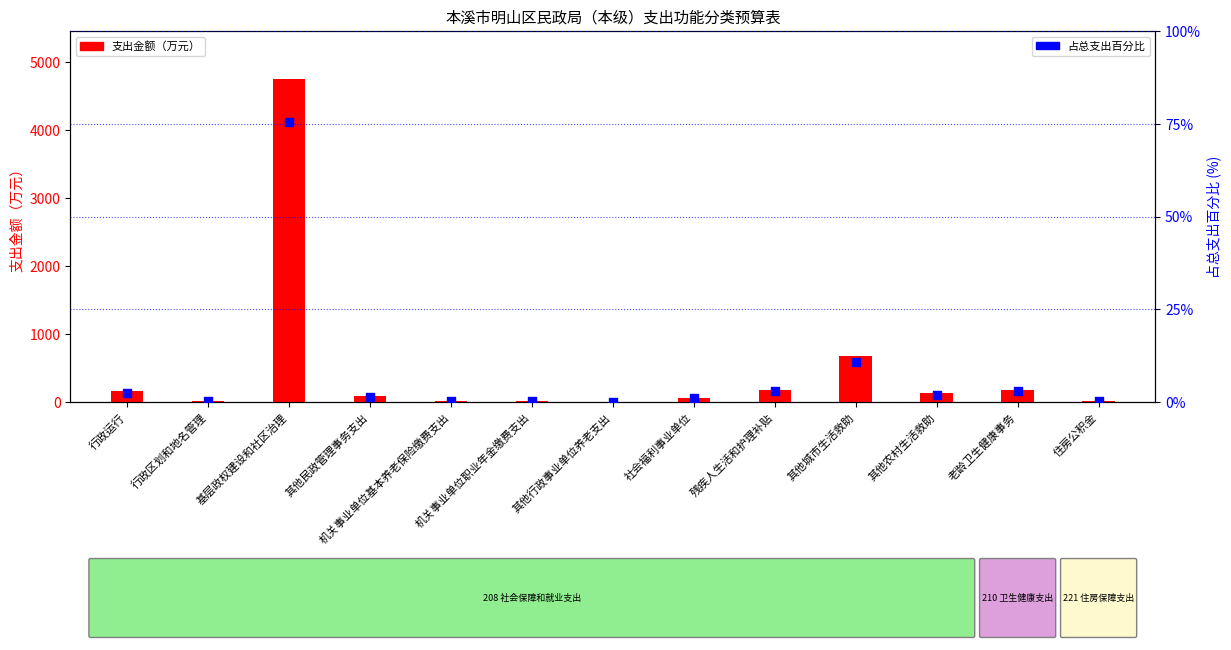

At how many categories does at least one series exceed 549?

2